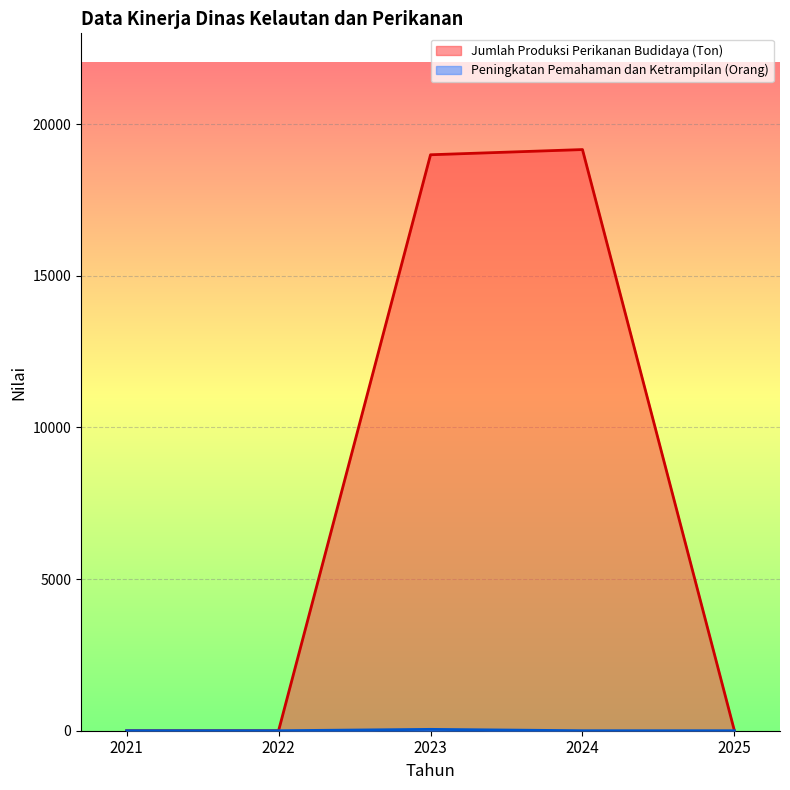

Which has a higher value, 2023 or 2022?

2023